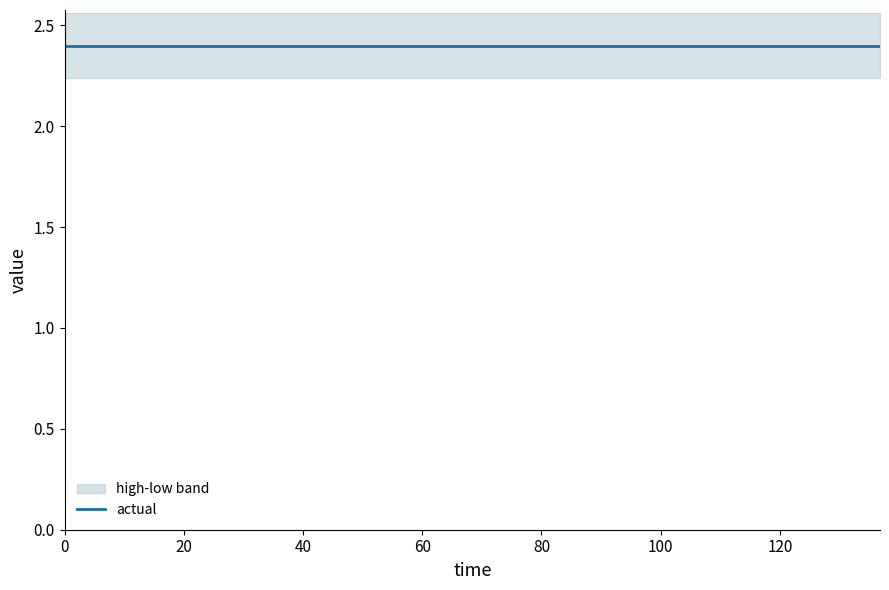

Which series has the largest total across all categories?

high